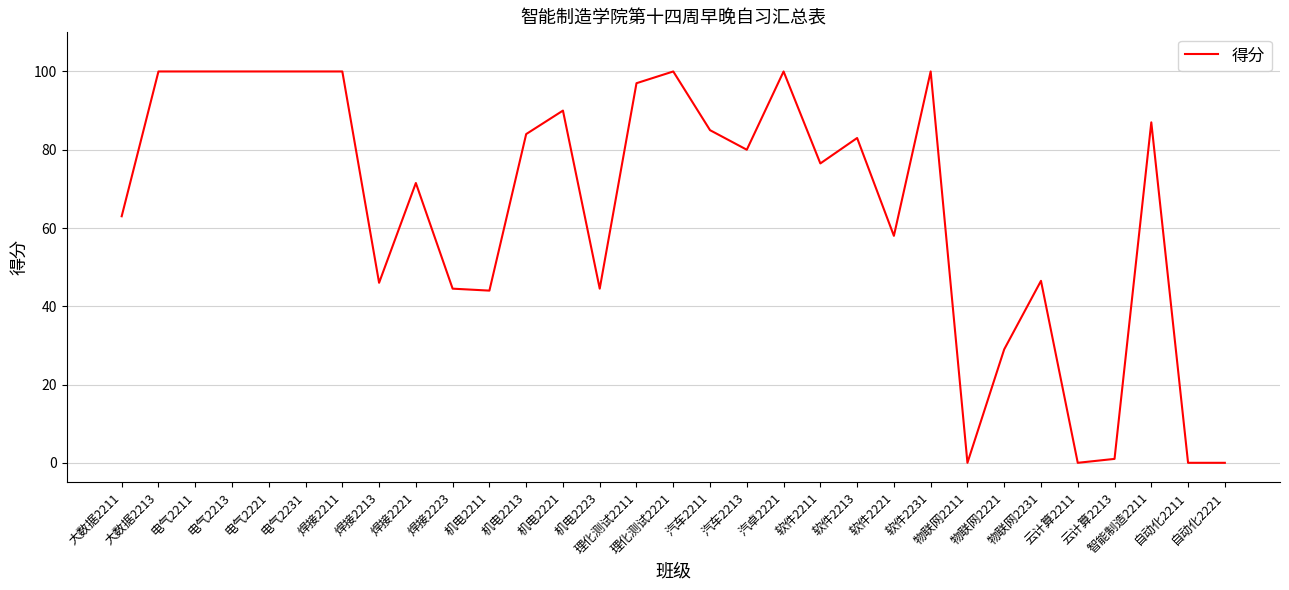

Does the chart have visible grid lines?

Yes